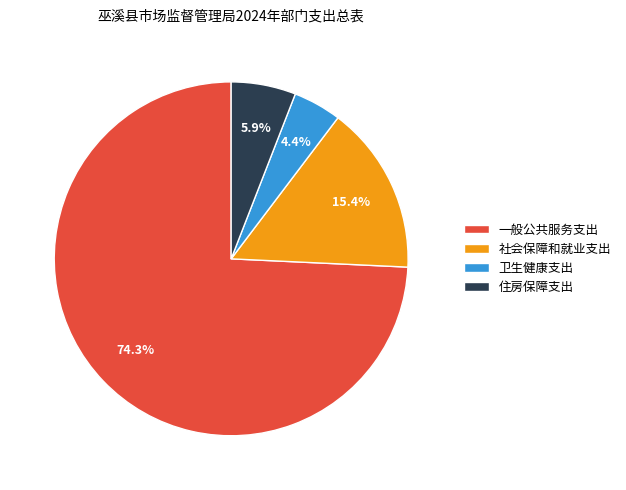

Is it true that 卫生健康支出 is 4% of the pie?

True